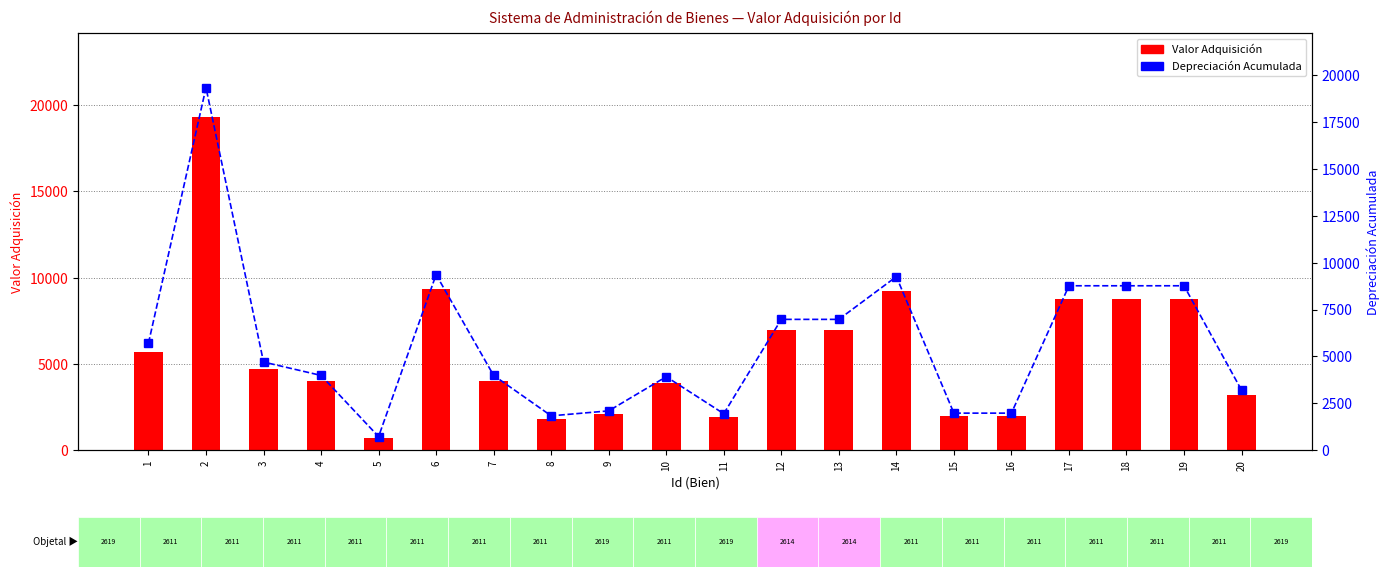

Reading left to right, extract all data points from this chart.

Valor Adquisición: 5706.0	19333.0	4704.0	3990.0	728.0	9363.2	3990.0	1835.4	2100.0	3920.0	1949.0	6978.2	6978.2	9256.8	1979.0	1979.0	8769.6	8769.6	8769.6	3203.2
Depreciación Acumulada: 5705.0	19332.0	4703.0	3989.0	727.0	9362.2	3989.0	1834.4	2099.0	3919.0	1948.0	6977.2	6977.2	9255.8	1978.0	1978.0	8768.6	8768.6	8768.6	3202.2